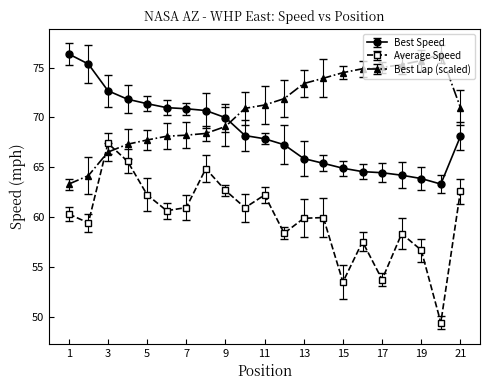

Which series has the largest total across all categories?

Best Lap (scaled)